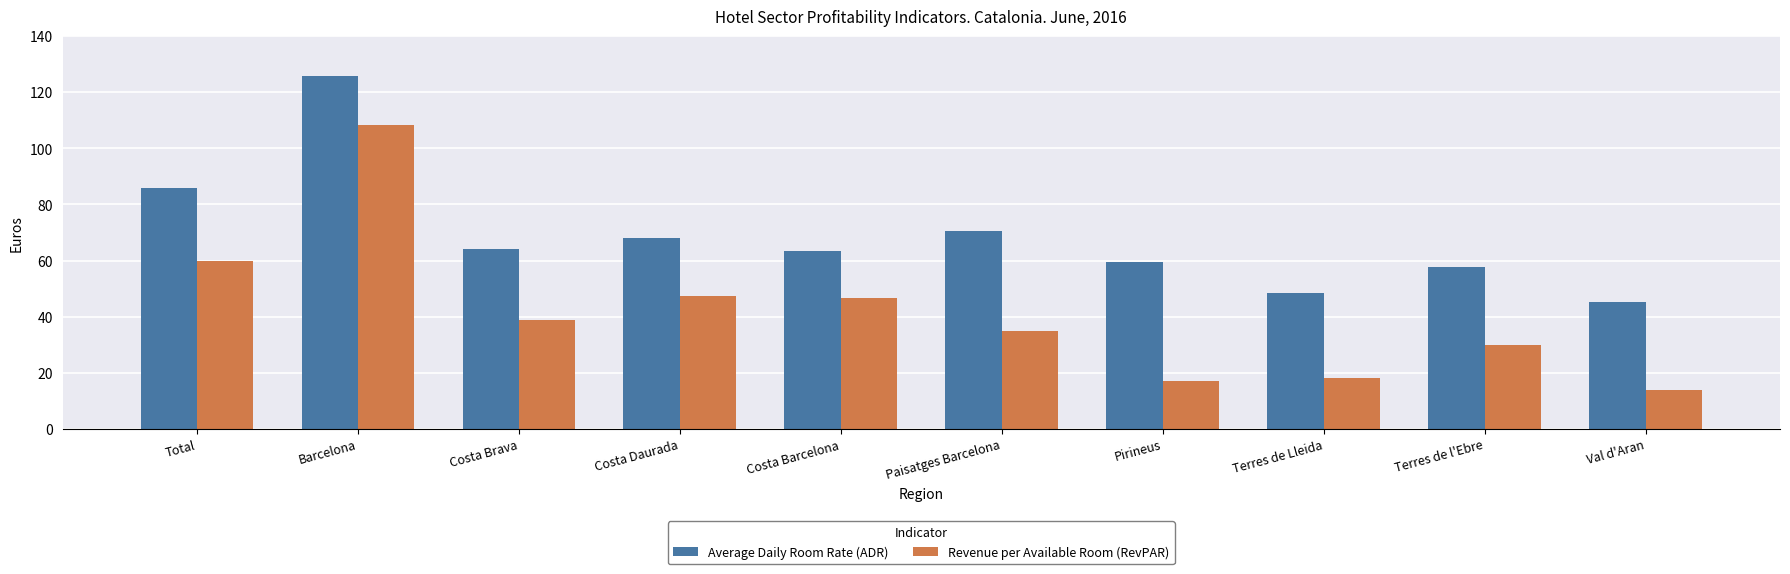

True or false: Revenue per Available Room (RevPAR) has a value of 51.7 at Terres de l'Ebre.

False